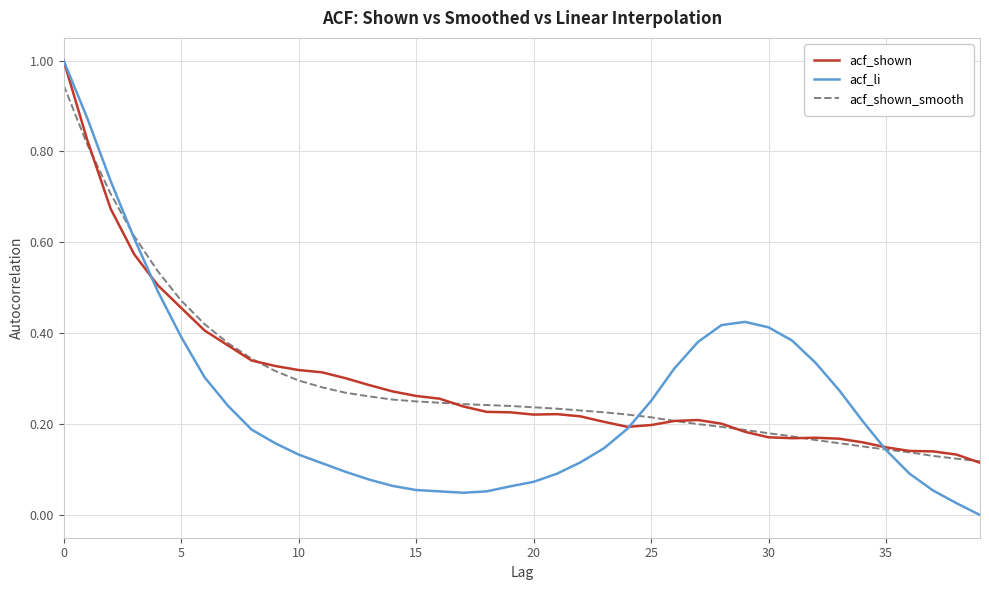

What are all the series names shown in the legend?

acf_shown, acf_li, acf_shown_smooth